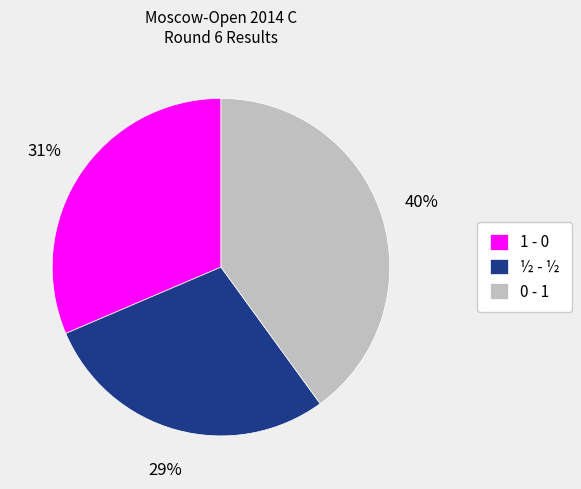

What percentage is the 0 - 1 slice, to the nearest percent?

40%